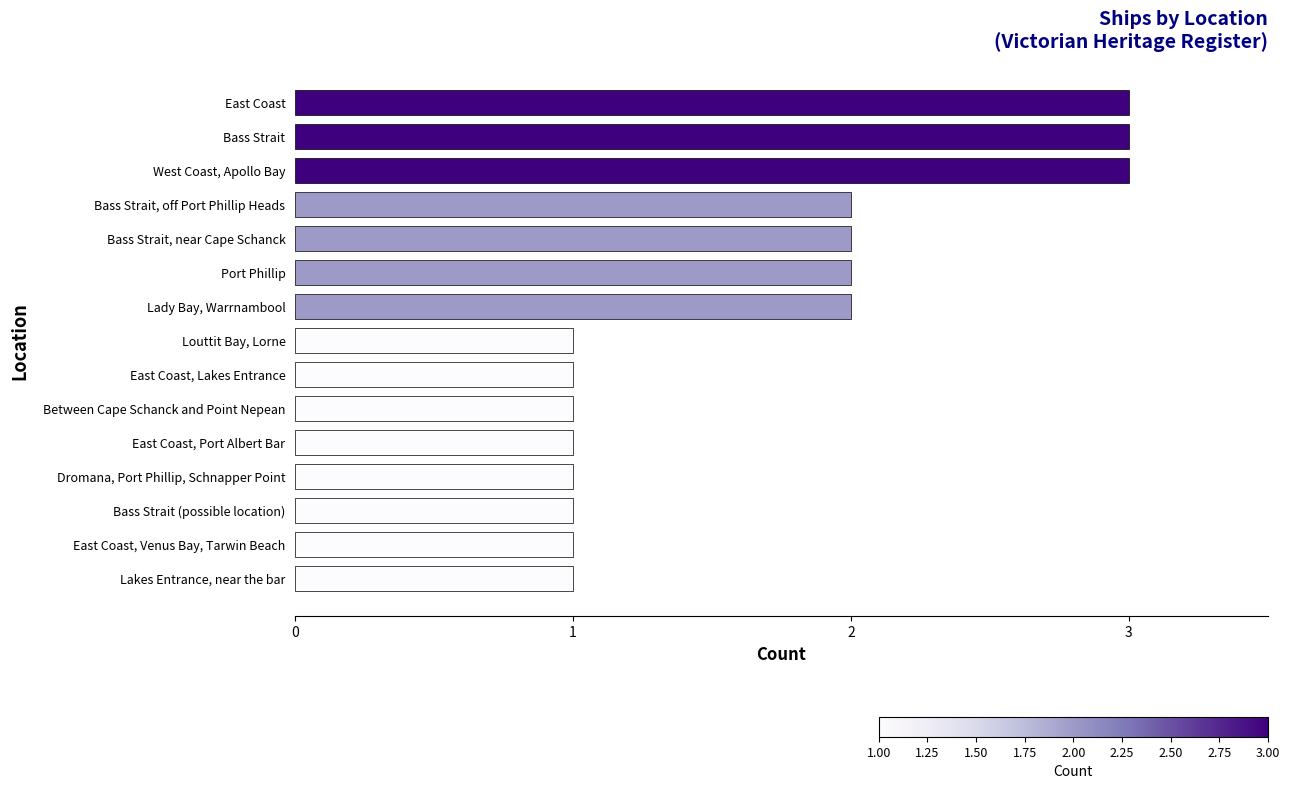

Does the chart contain stacked bars?

No